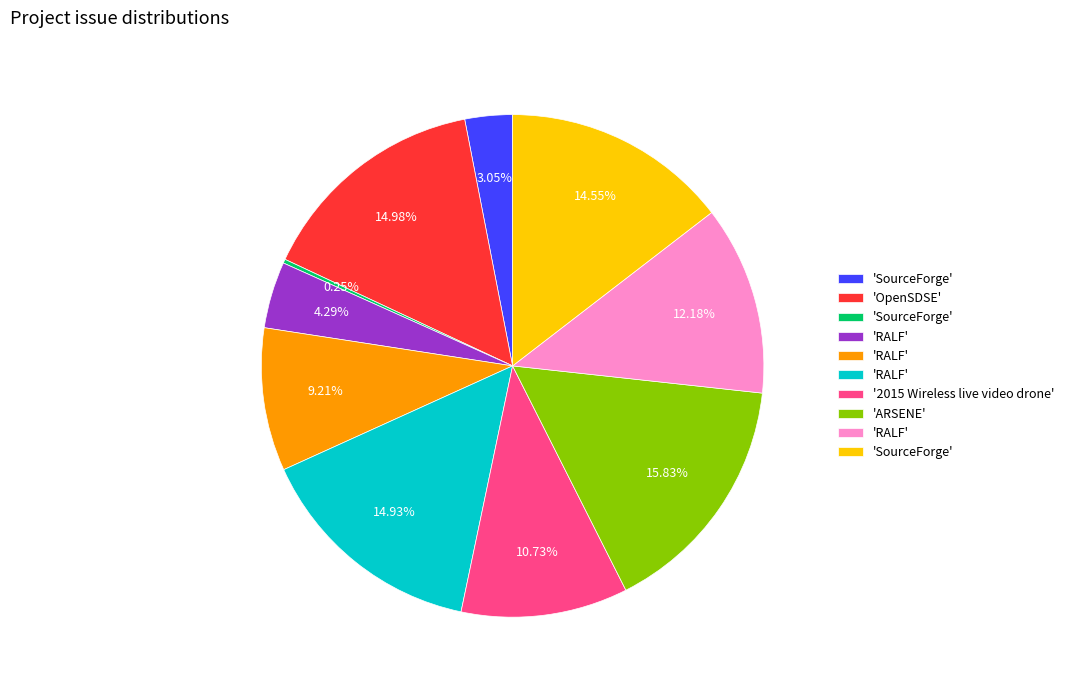

Does any single category account for the majority?

No